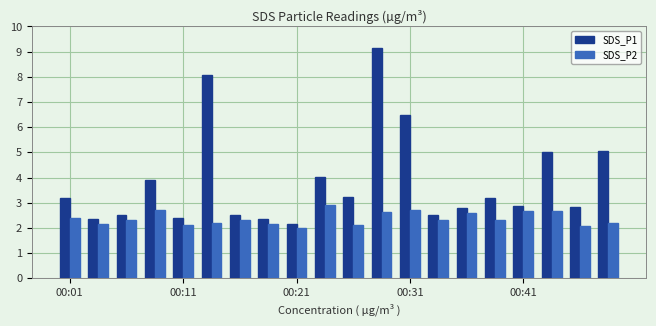

What is the difference between the maximum and minimum values in the SDS_P2 series?

0.9